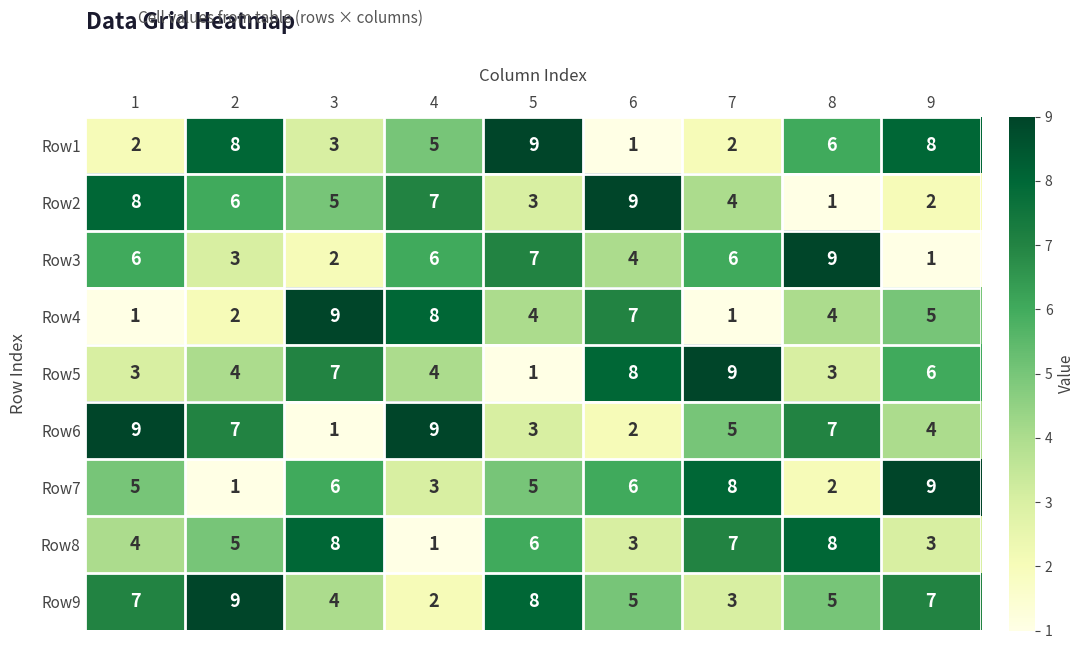

What is the spread (max minus min) of values at 6?

8